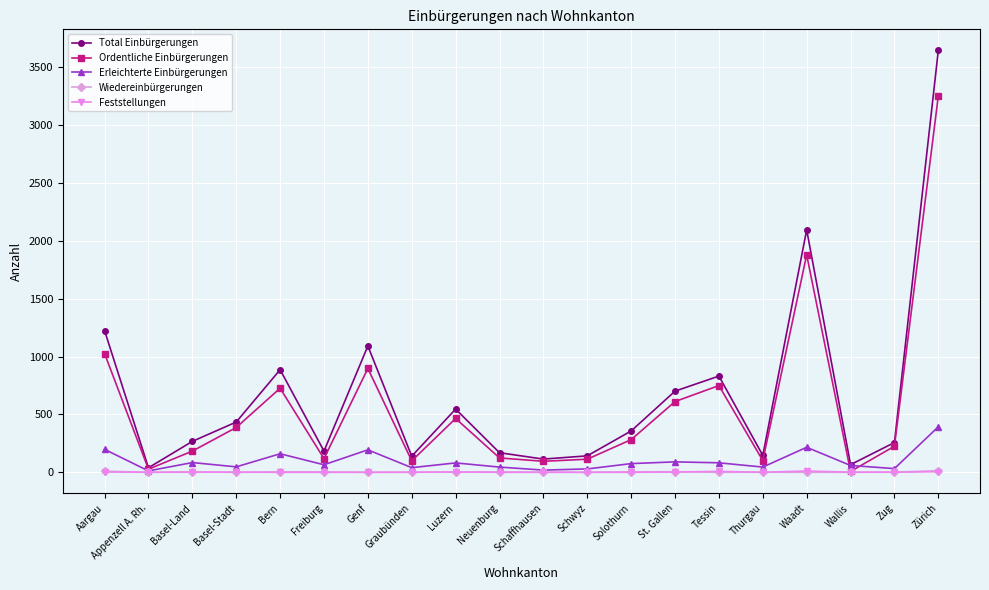

What is the total value across all series at Basel-Stadt?

869